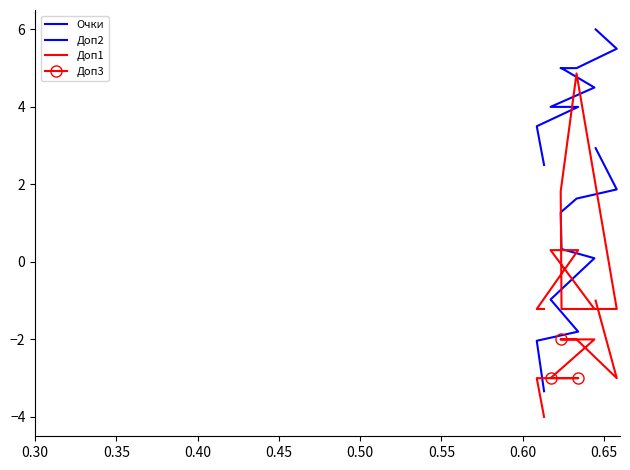

Reading left to right, list all the values displayed in this chart.

Очки: 6.0	5.5	5.0	5.0	5.0	4.5	4.0	4.0	3.5	2.5
Доп2: 2.9	1.9	1.6	1.3	0.3	0.1	-1.0	-1.8	-2.0	-3.3
Доп1: -1.2	-1.2	4.9	1.8	-1.2	-1.2	0.3	0.3	-1.2	-1.2
Доп3: -1.0	-3.0	-2.0	-2.0	-2.0	-2.0	-3.0	-3.0	-3.0	-4.0